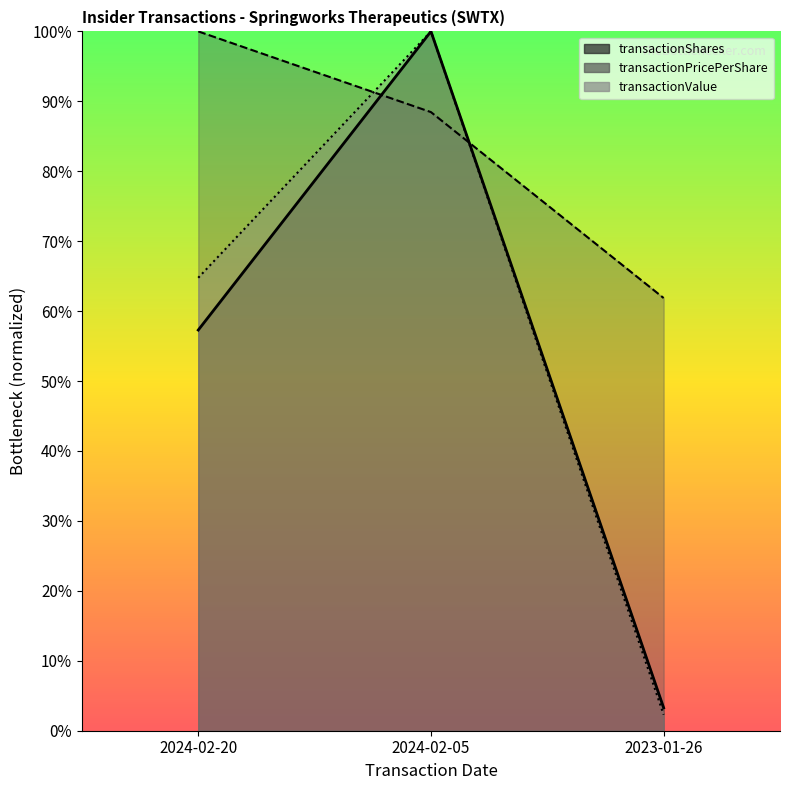

Between 2024-02-20 and 2024-02-05, which series saw the biggest shift?

transactionShares